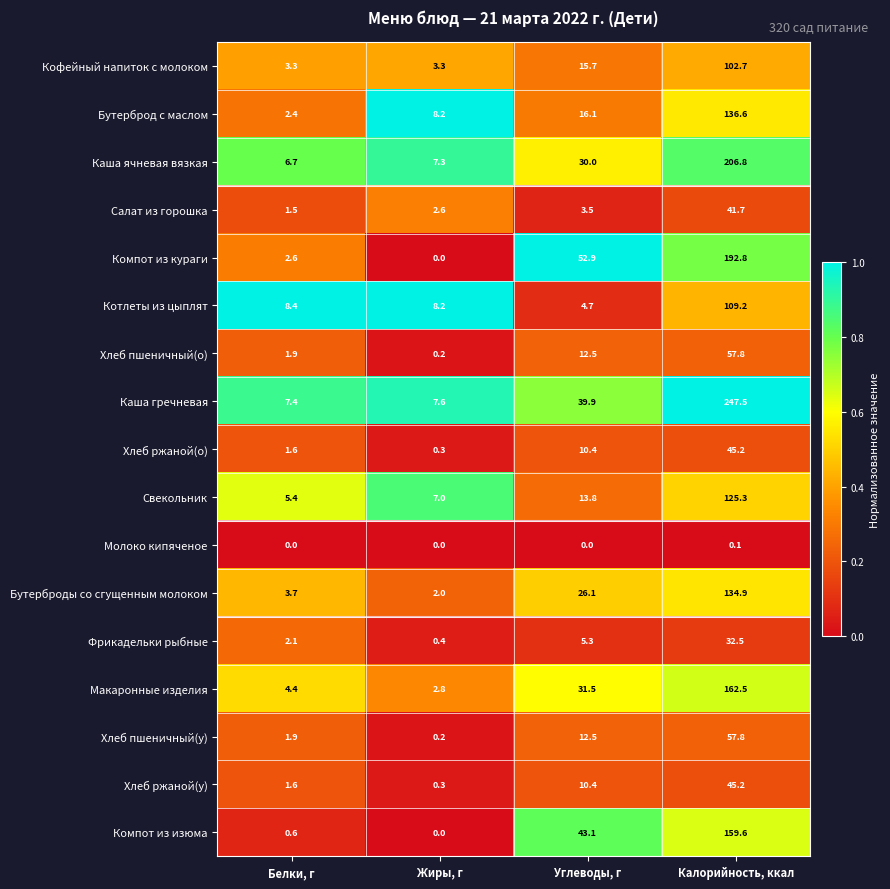

What is the average value of the Бутерброд с маслом series?

40.8